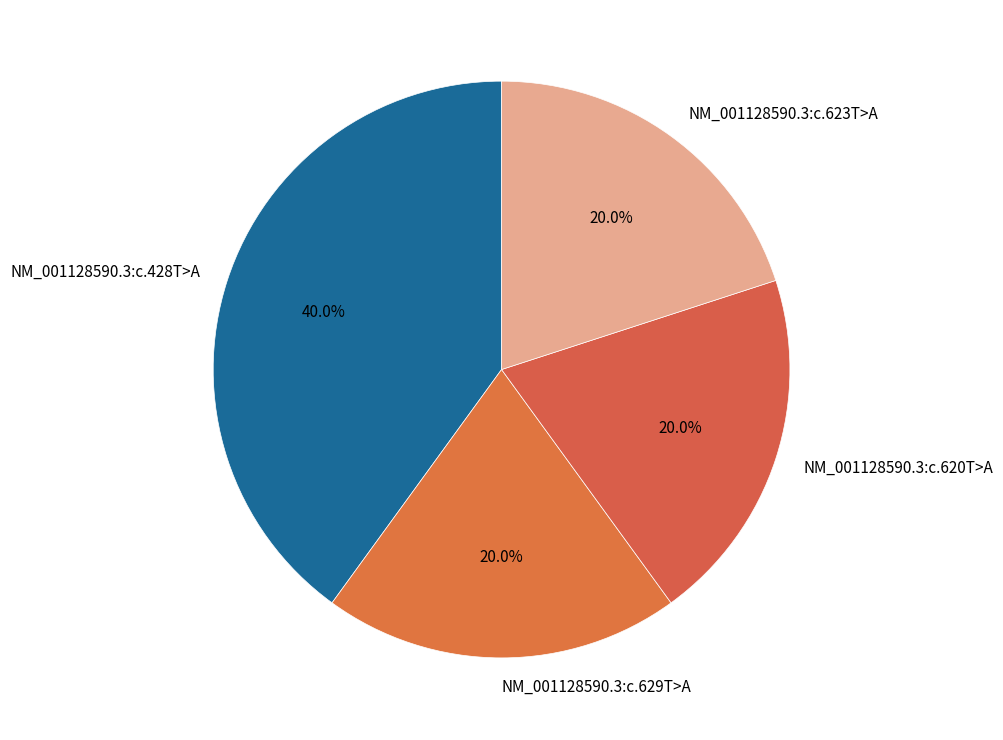

True or false: NM_001128590.3:c.428T>A accounts for 30% of the total.

False